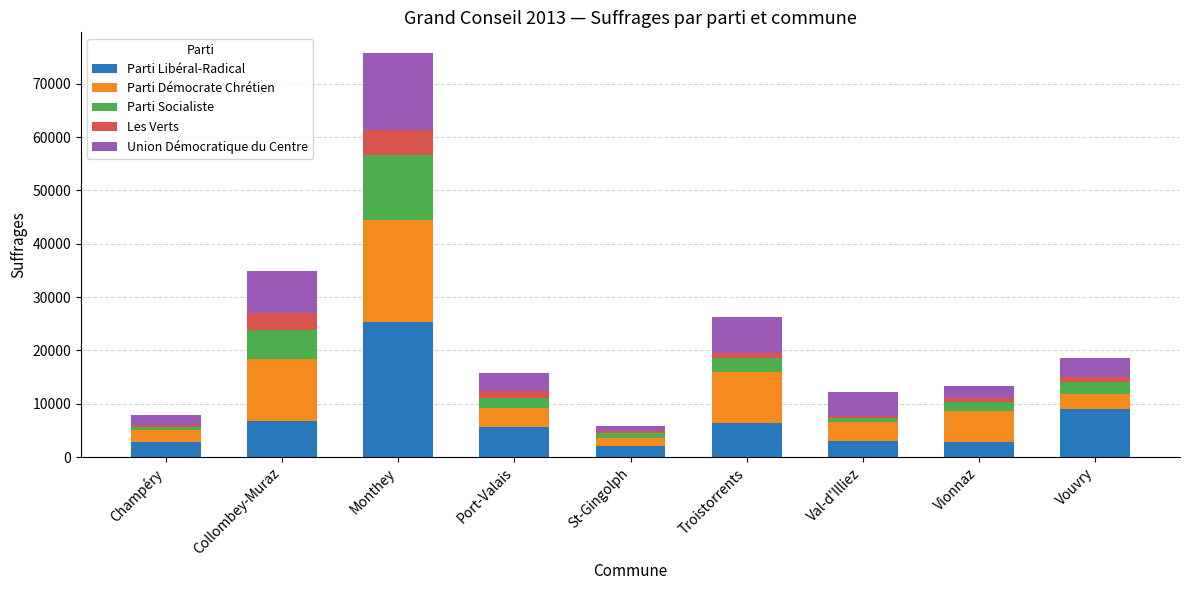

At which label does Parti Libéral-Radical reach its peak?

Monthey